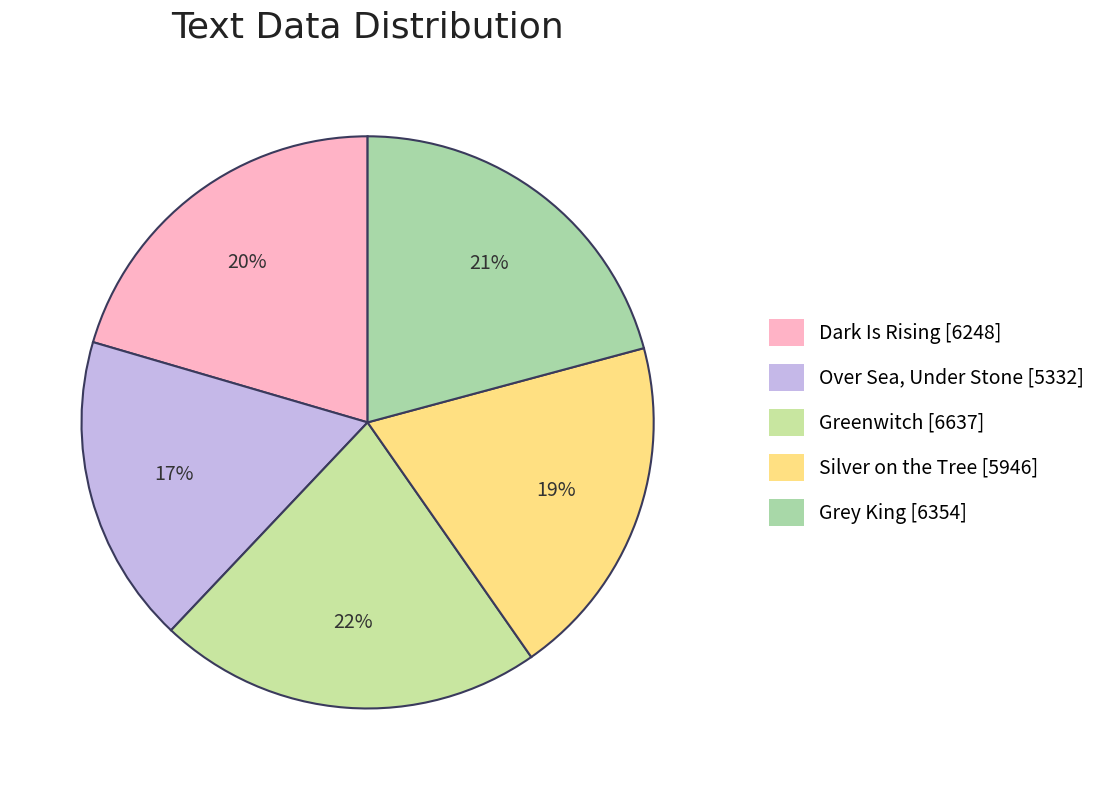

How many slices are in this pie chart?

5